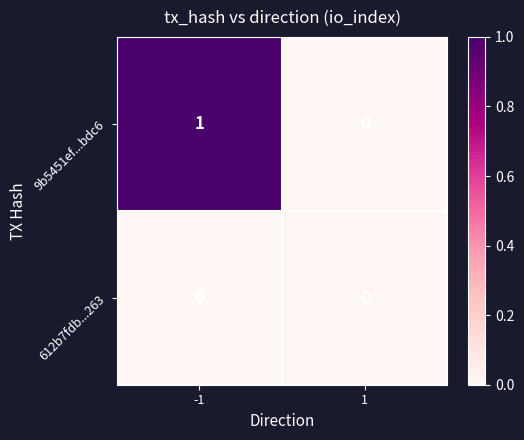

What is the maximum value shown in the chart?

1